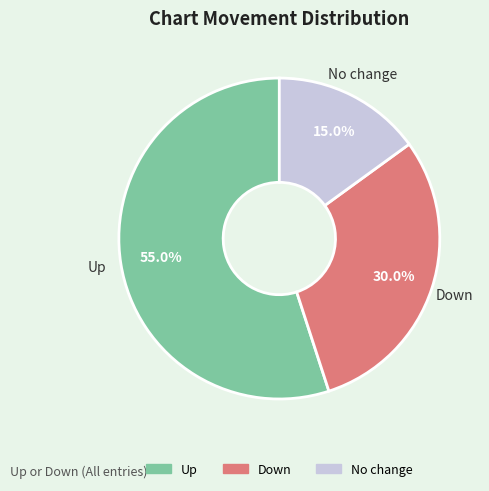

How many segments does this pie chart have?

3